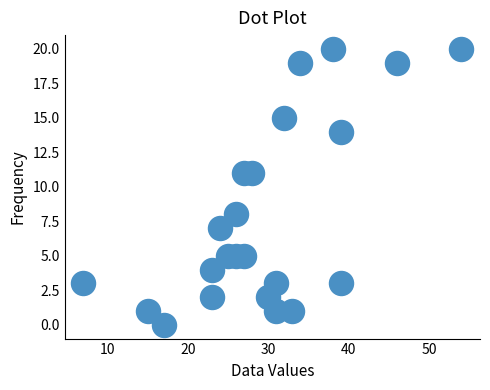

What is the range of Y values (max minus min)?

20